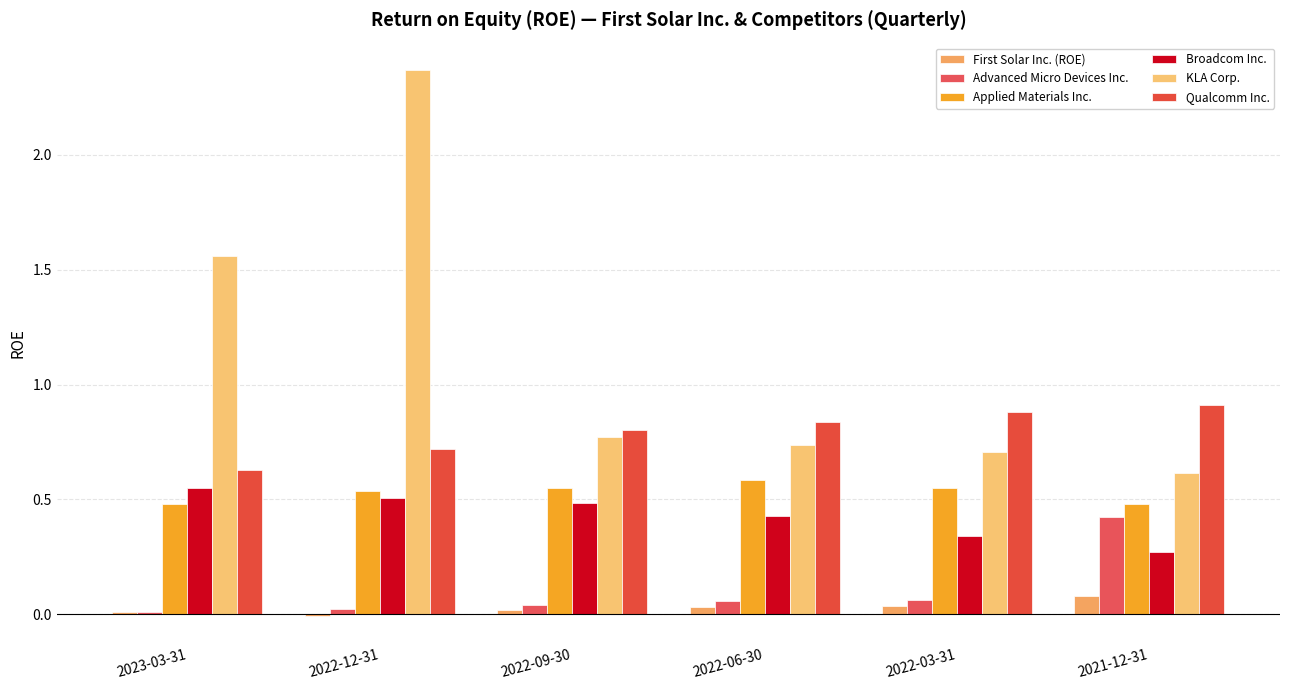

Is the value of Qualcomm Inc. at 2022-09-30 greater than the value of Applied Materials Inc. at 2022-06-30?

Yes